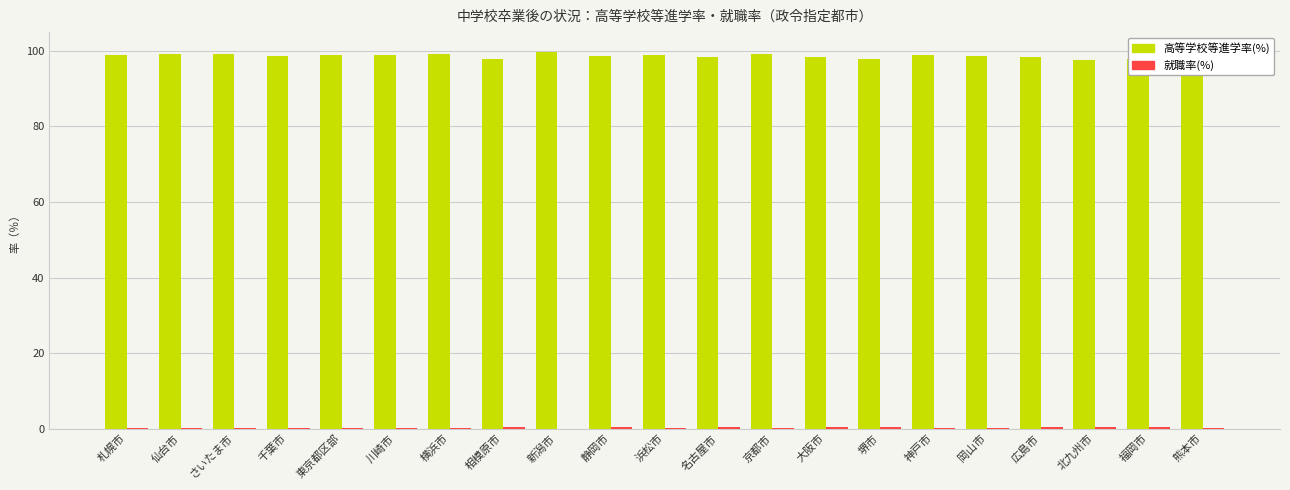

Is it true that 高等学校等進学率(%) equals 165.8 at 名古屋市?

False